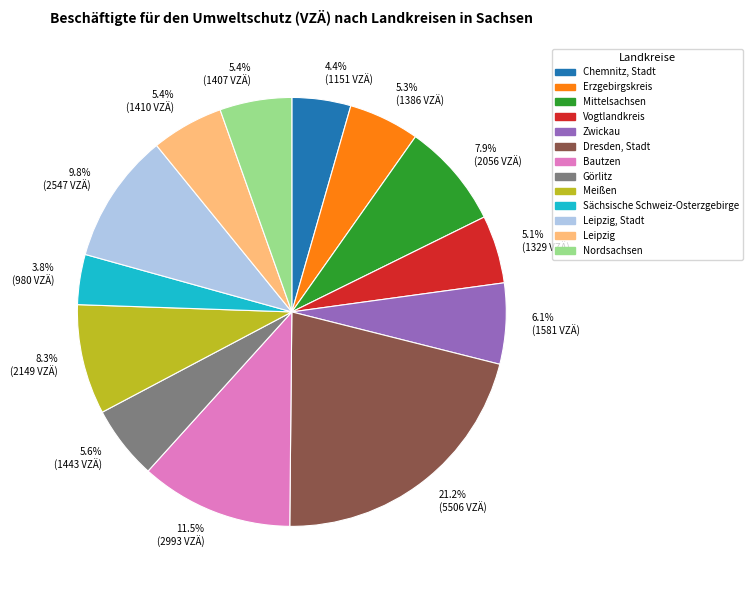

Is there any slice that represents more than half of the pie?

No